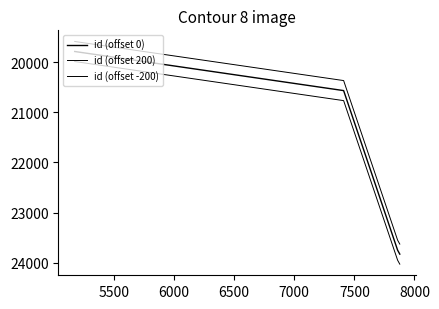

What is the lowest value of the id (offset -200) series?

19586